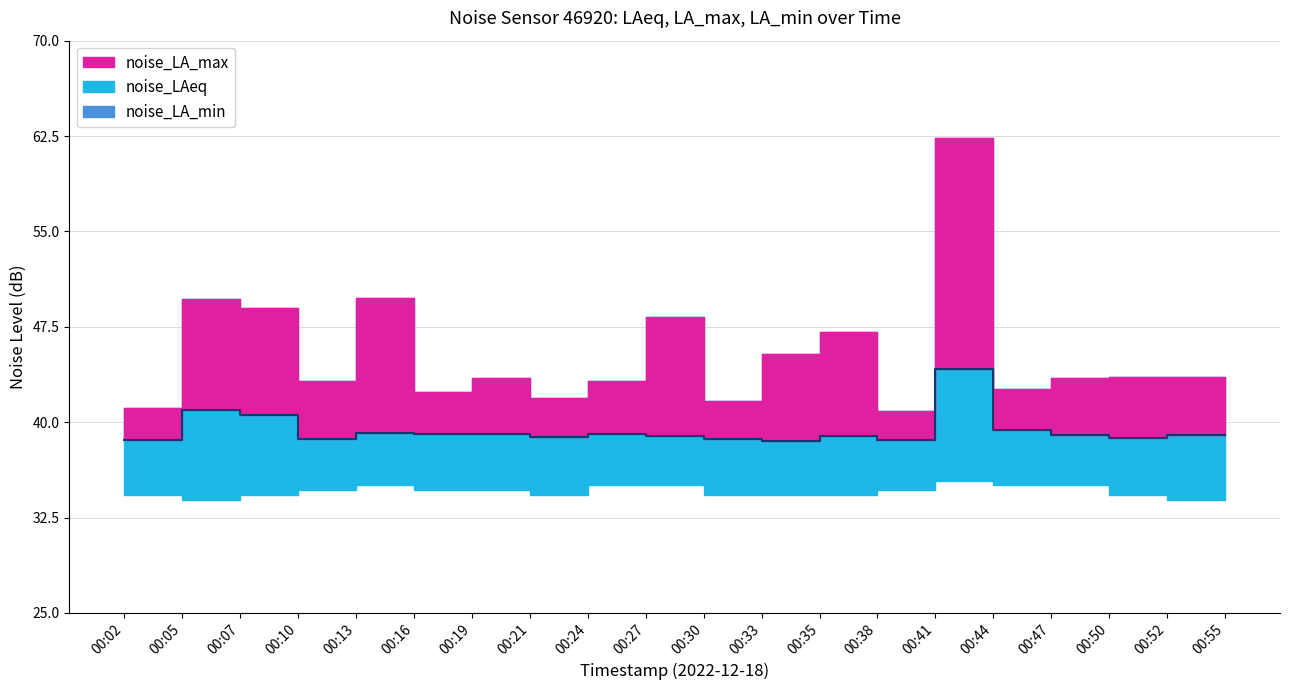

List the labels in order of value, smallest first.

00:33, 00:02, 00:38, 00:10, 00:30, 00:50, 00:21, 00:35, 00:27, 00:52, 00:55, 00:47, 00:19, 00:16, 00:24, 00:13, 00:44, 00:07, 00:05, 00:41